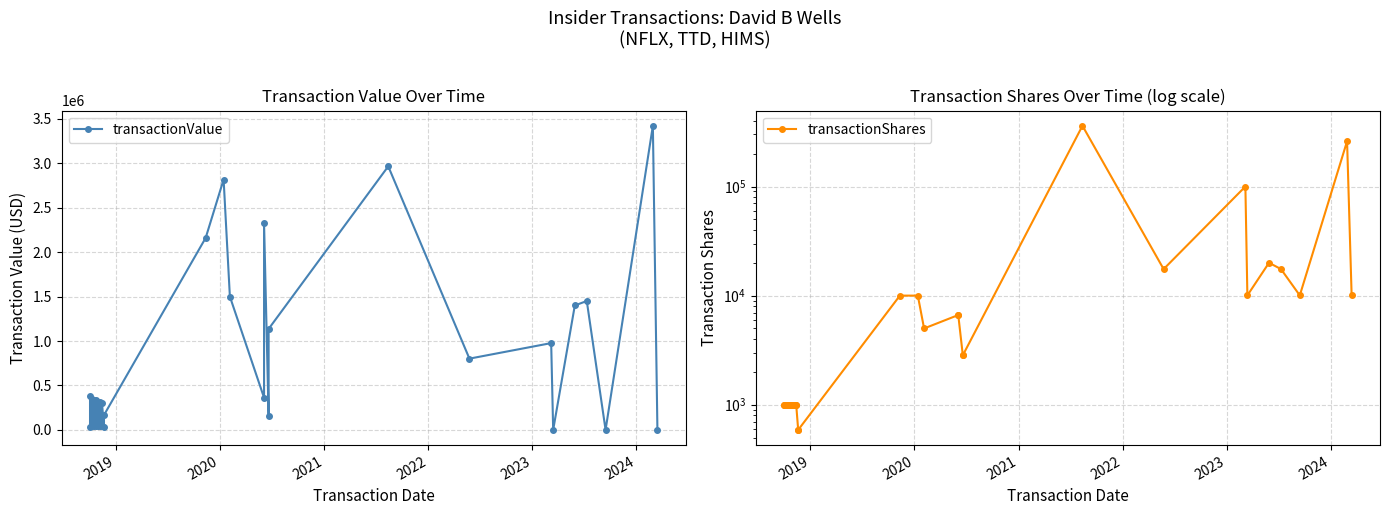

Rank the series by their average value, from highest to lowest.

transactionValue, transactionShares